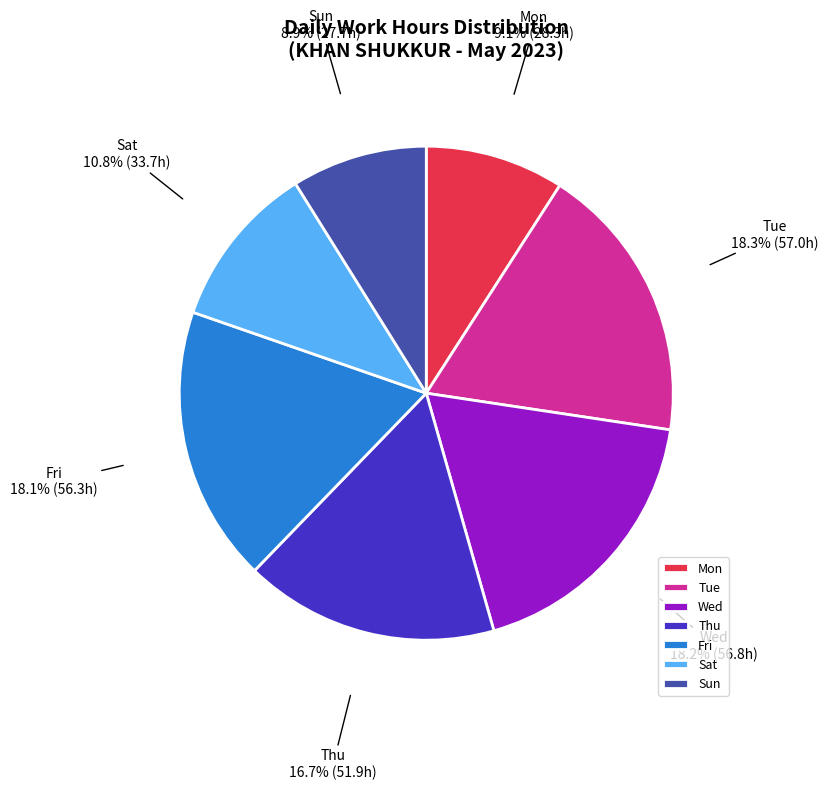

Is there a majority slice in this chart?

No